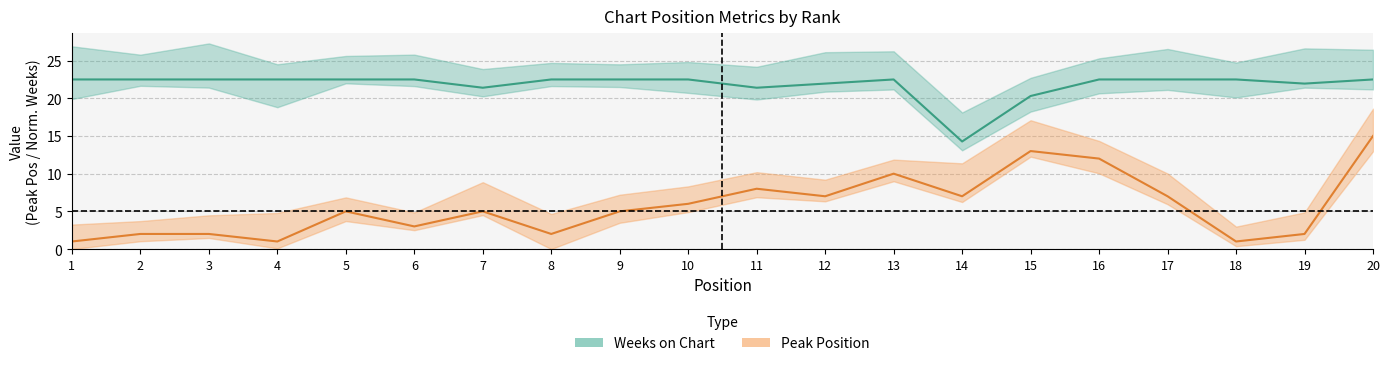

Is it true that Weeks on Chart equals 28.7 at 12?

False